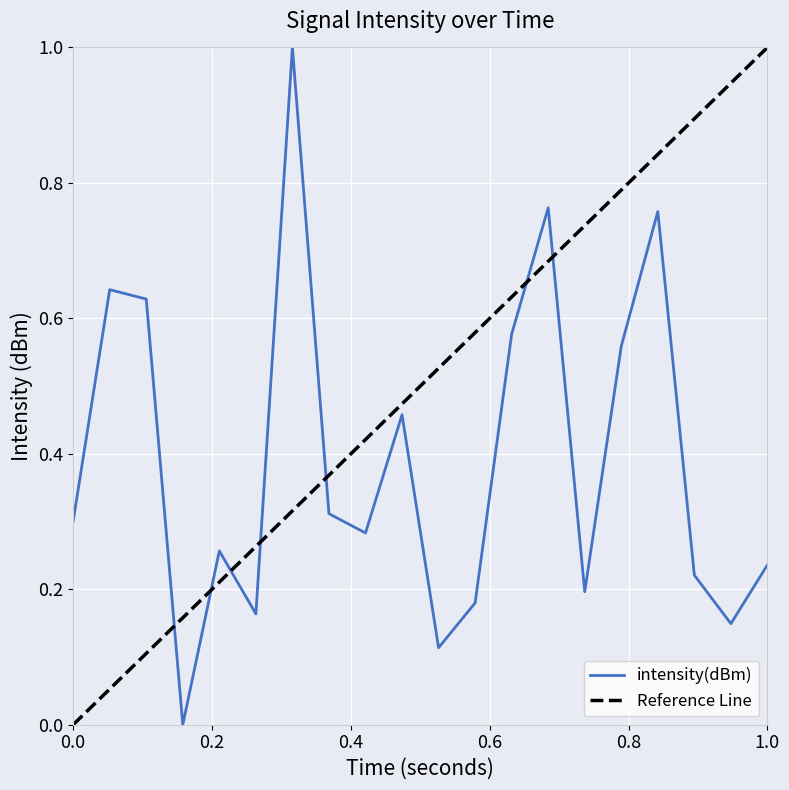

What is the maximum value for intensity(dBm)?

1.0